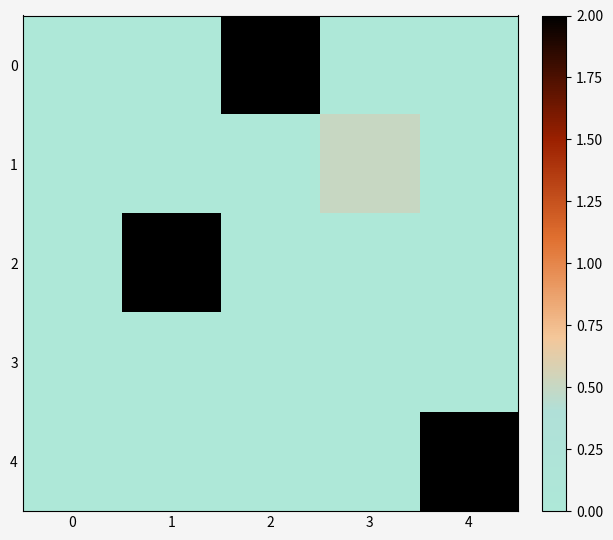

Reading right to left, extract all data points from this chart.

0: 4=0.0	3=0.0	2=2.0	1=0.0	0=0.0
1: 4=0.0	3=0.5	2=0.0	1=0.0	0=0.0
2: 4=0.0	3=0.0	2=0.0	1=2.0	0=0.0
3: 4=0.0	3=0.0	2=0.0	1=0.0	0=0.0
4: 4=2.0	3=0.0	2=0.0	1=0.0	0=0.0